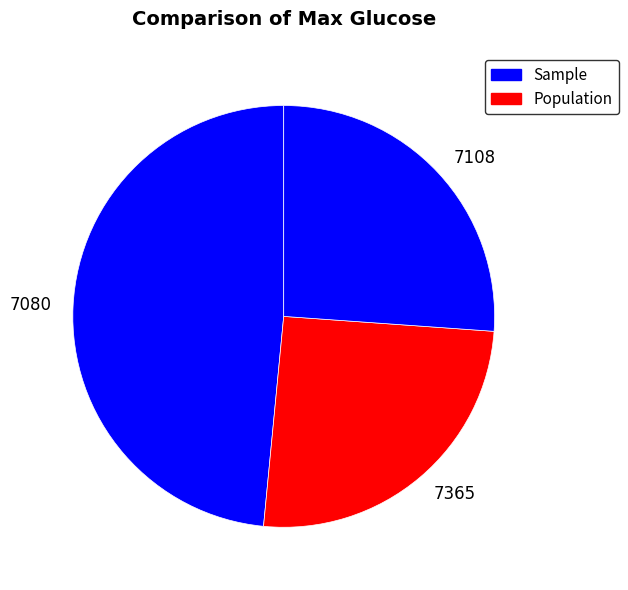

True or false: 7080 accounts for 61% of the total.

False